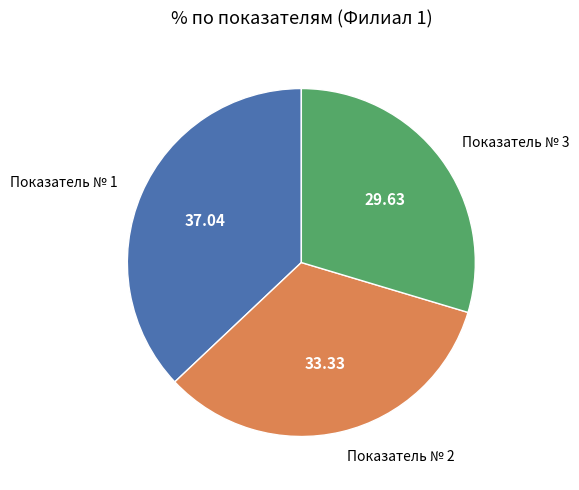

Is there any slice that represents more than half of the pie?

No